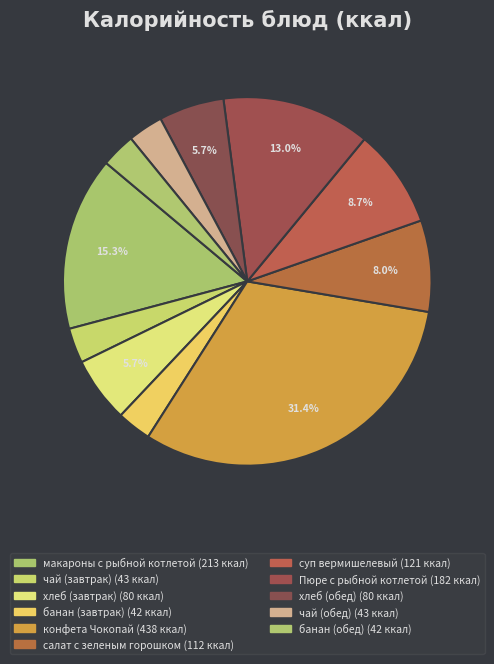

Approximately how many times larger is the value at салат с зеленым горошком compared to чай (завтрак)?

2.6